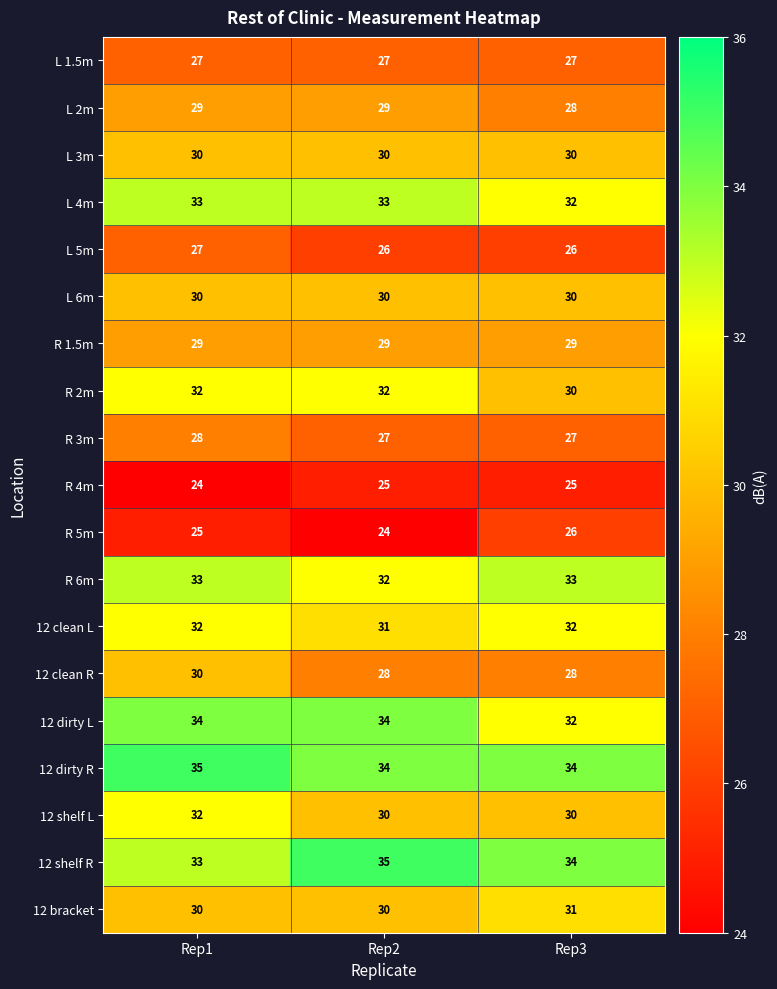

What is the difference between the highest and lowest values at Rep2?

11